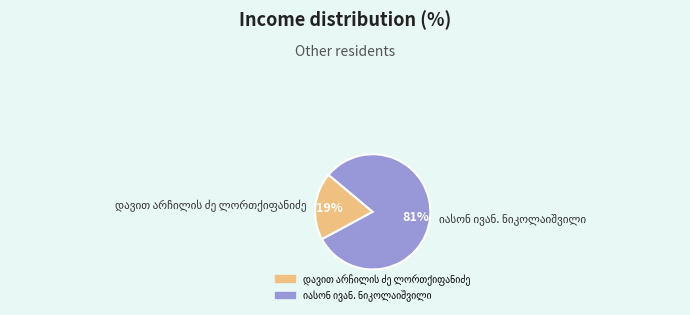

Is there any slice that represents more than half of the pie?

Yes